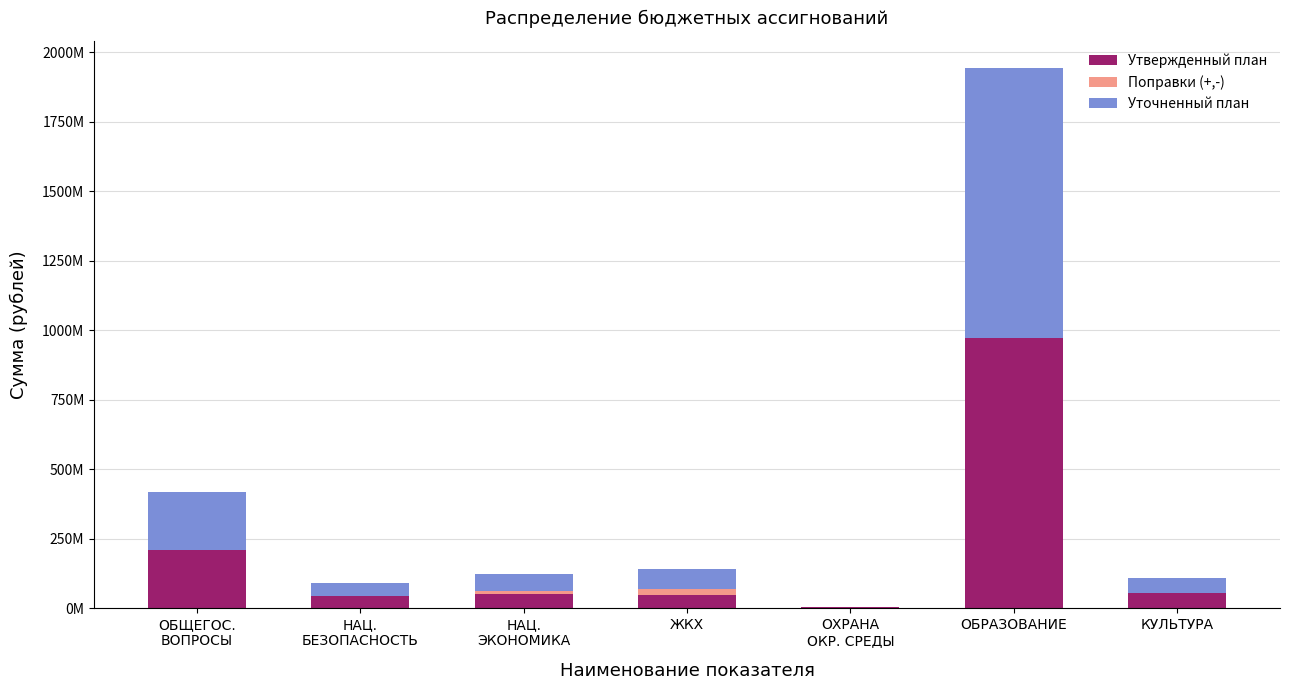

Are the bars horizontal?

No